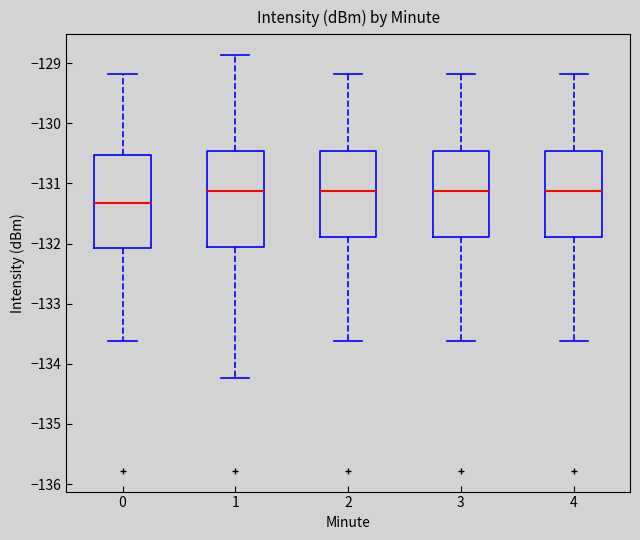

Reading left to right, transcribe this box plot: for each box, give where its median line is, the range the box spans, and where its two whiskers end, as read against the y-axis. The values are not printed on the chart, so give them approximately, as read against the axis.

0: median -131.3, box -132.1 to -130.5, whiskers -133.6 to -129.2
1: median -131.1, box -132.1 to -130.5, whiskers -134.2 to -128.9
2: median -131.1, box -131.9 to -130.5, whiskers -133.6 to -129.2
3: median -131.1, box -131.9 to -130.5, whiskers -133.6 to -129.2
4: median -131.1, box -131.9 to -130.5, whiskers -133.6 to -129.2